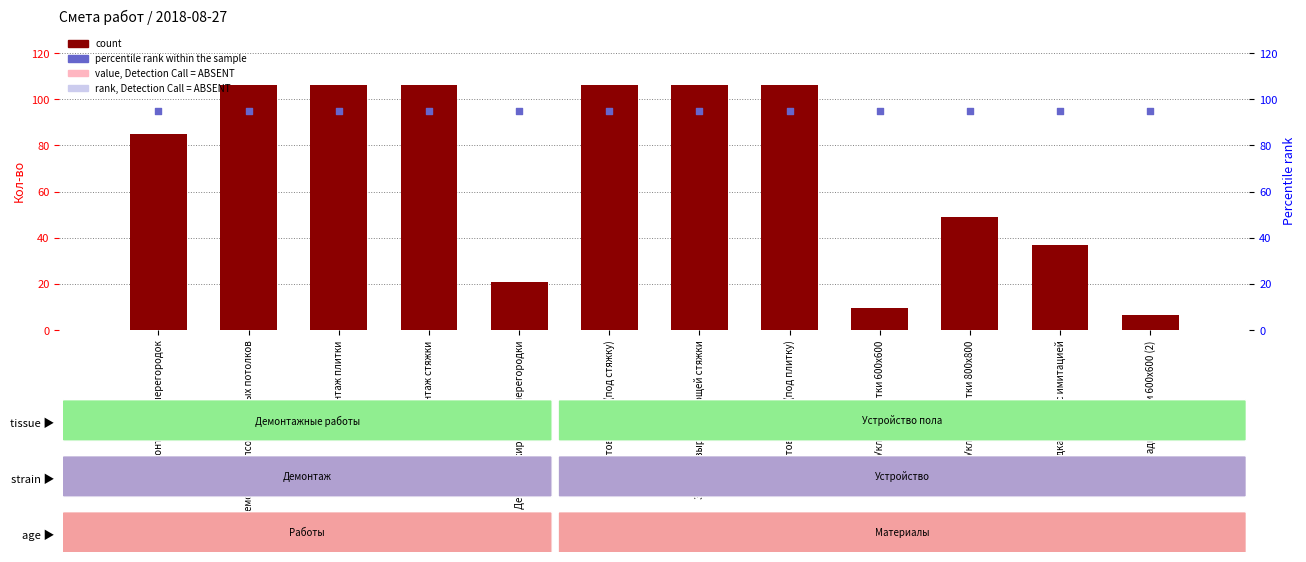

At which category is the sum across all series the highest?

Демонтаж гипсокартонных потолков